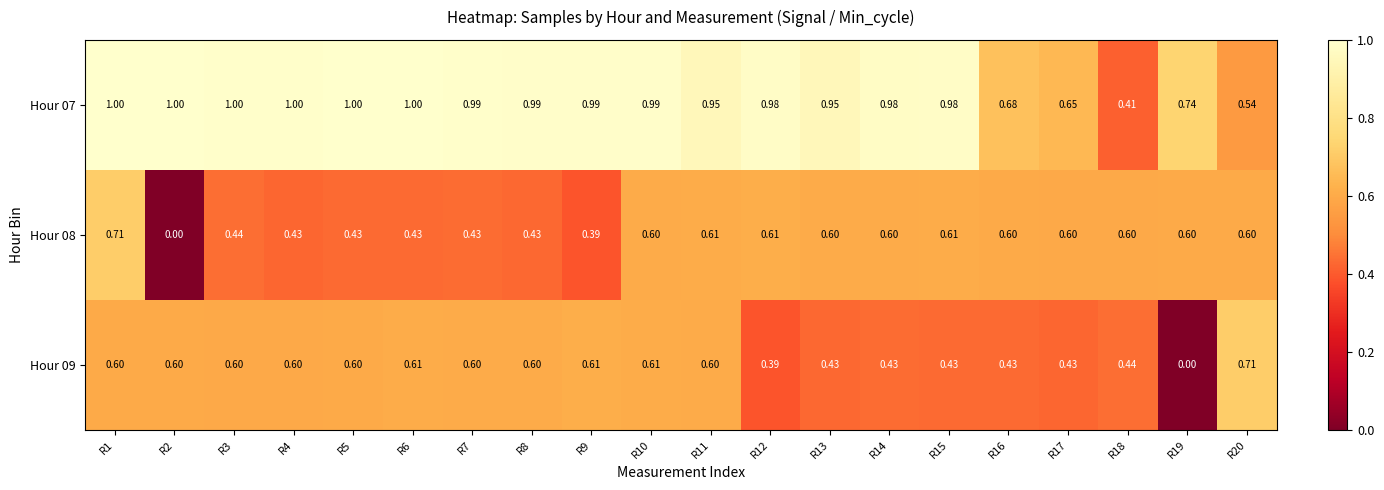

Is the value of Hour 09 at R2 greater than the value of Hour 08 at R12?

No